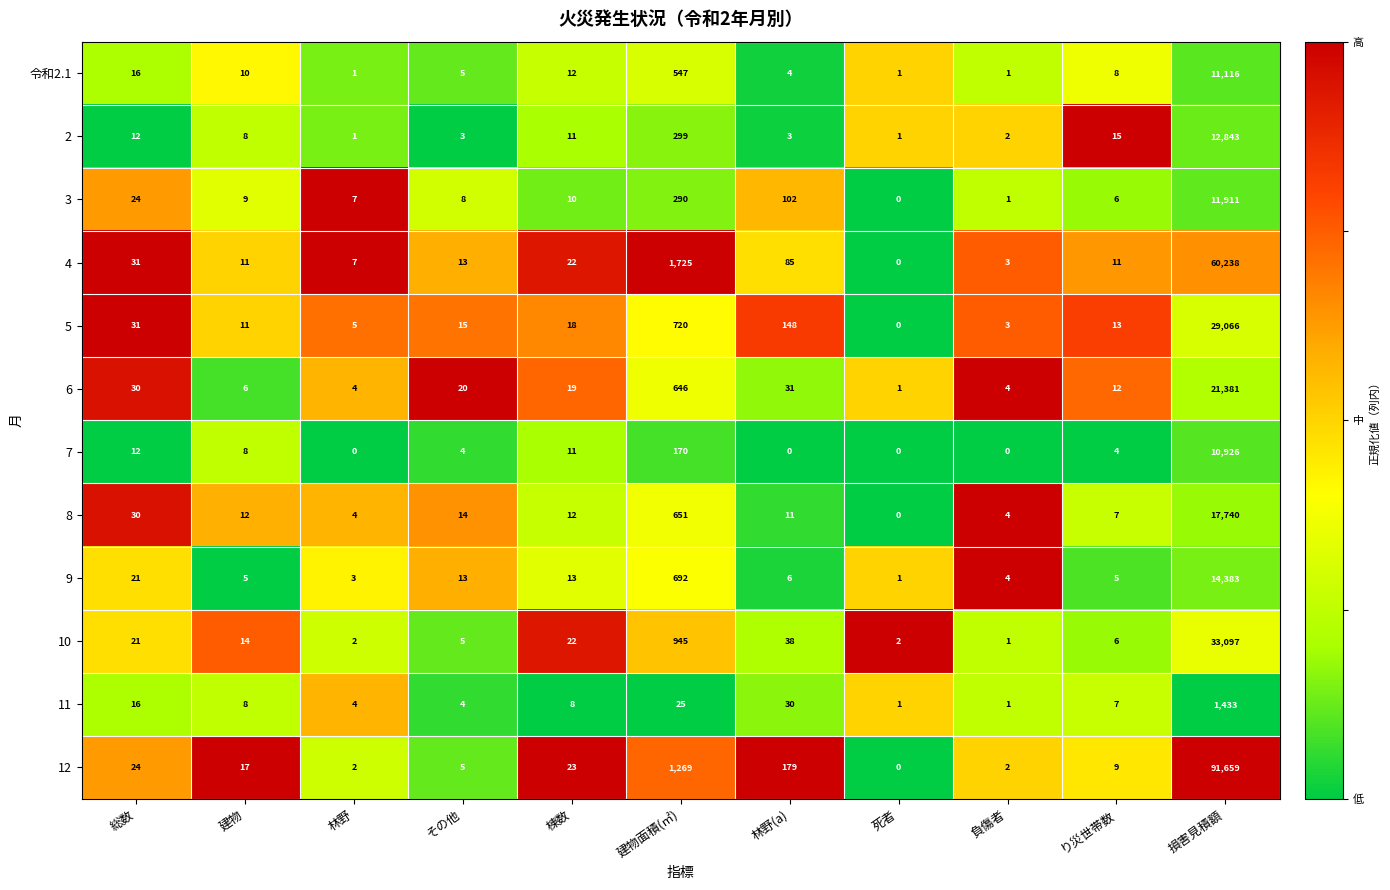

What is the spread (max minus min) of values at 建物面積(㎡)?

1700